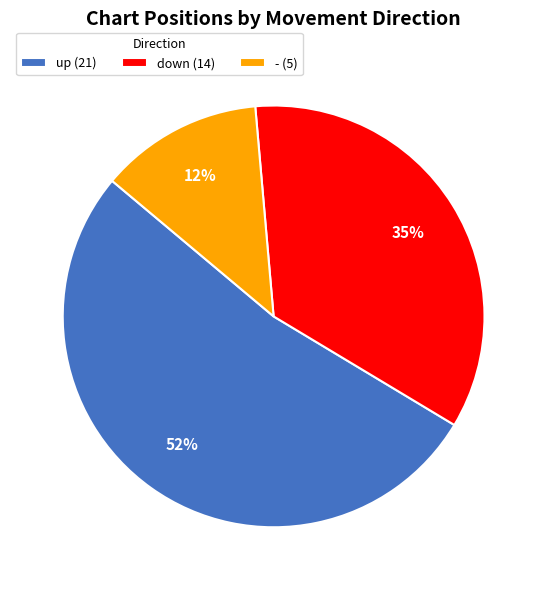

Do down (14) and up (21) together represent more than half of the pie?

Yes